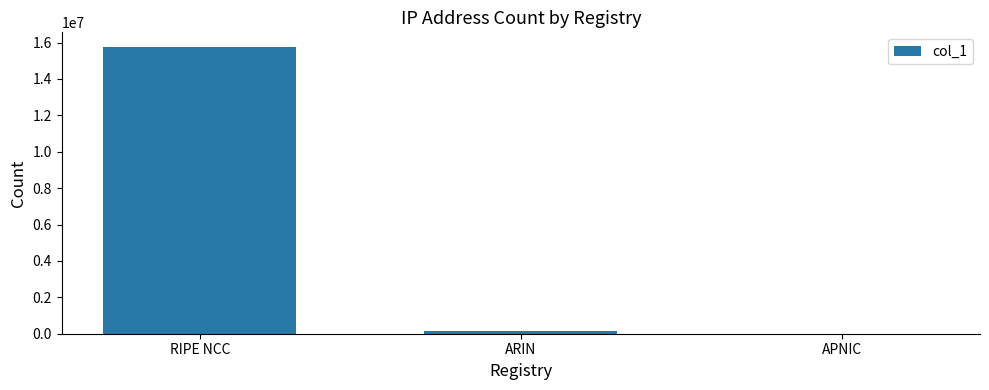

Is it true that the value at APNIC is 2560?

True